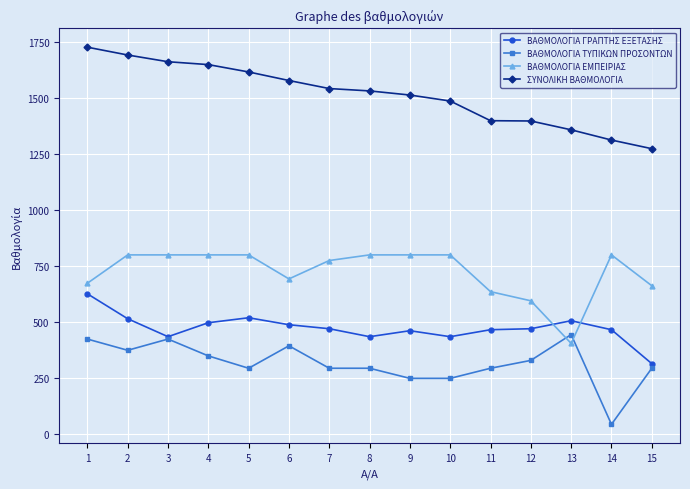

Where is the first local minimum for ΒΑΘΜΟΛΟΓΙΑ ΤΥΠΙΚΩΝ ΠΡΟΣΟΝΤΩΝ?

2